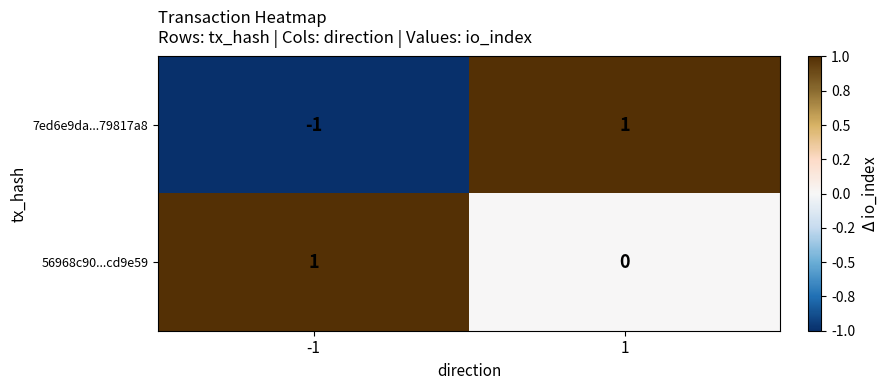

Rank the series at -1 from highest to lowest value.

56968c90...cd9e59, 7ed6e9da...79817a8